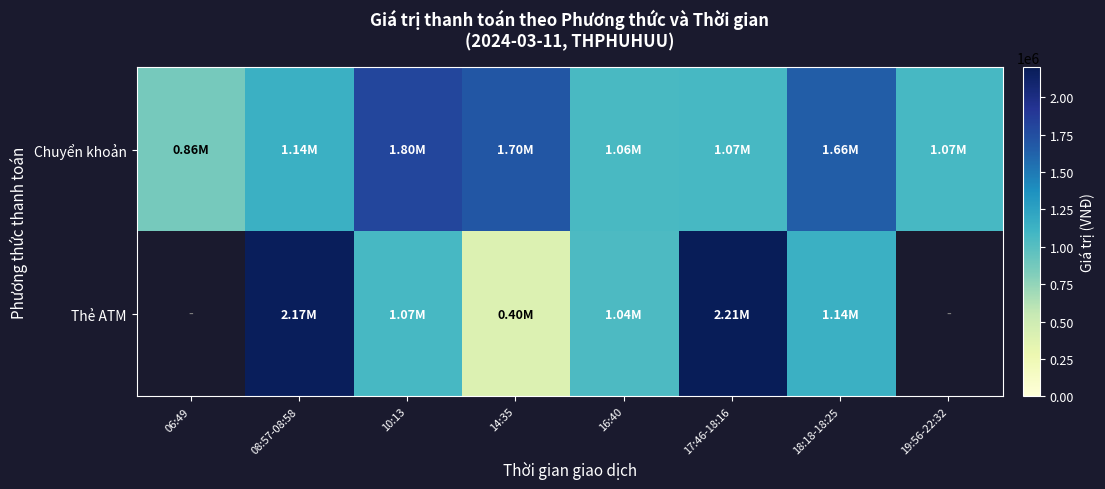

Is it true that Chuyển khoản equals 2002847.7 at 08:57-08:58?

False